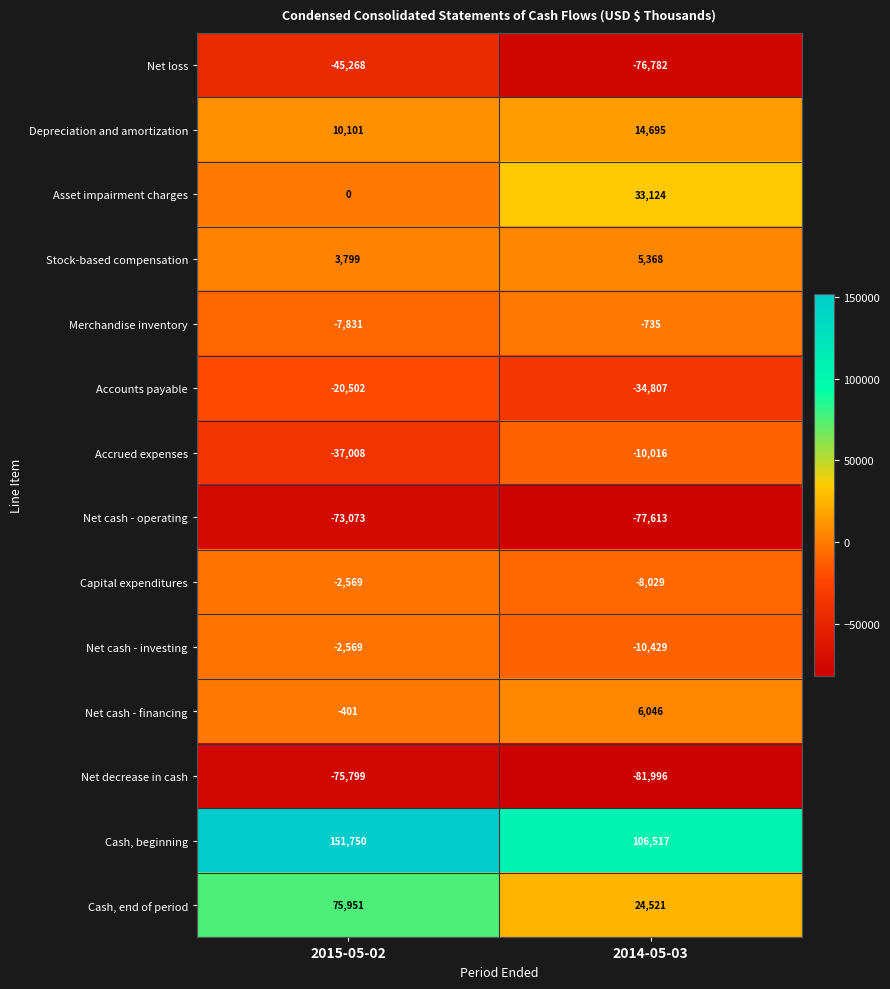

Which category has the lowest value in the Stock-based compensation series?

2015-05-02